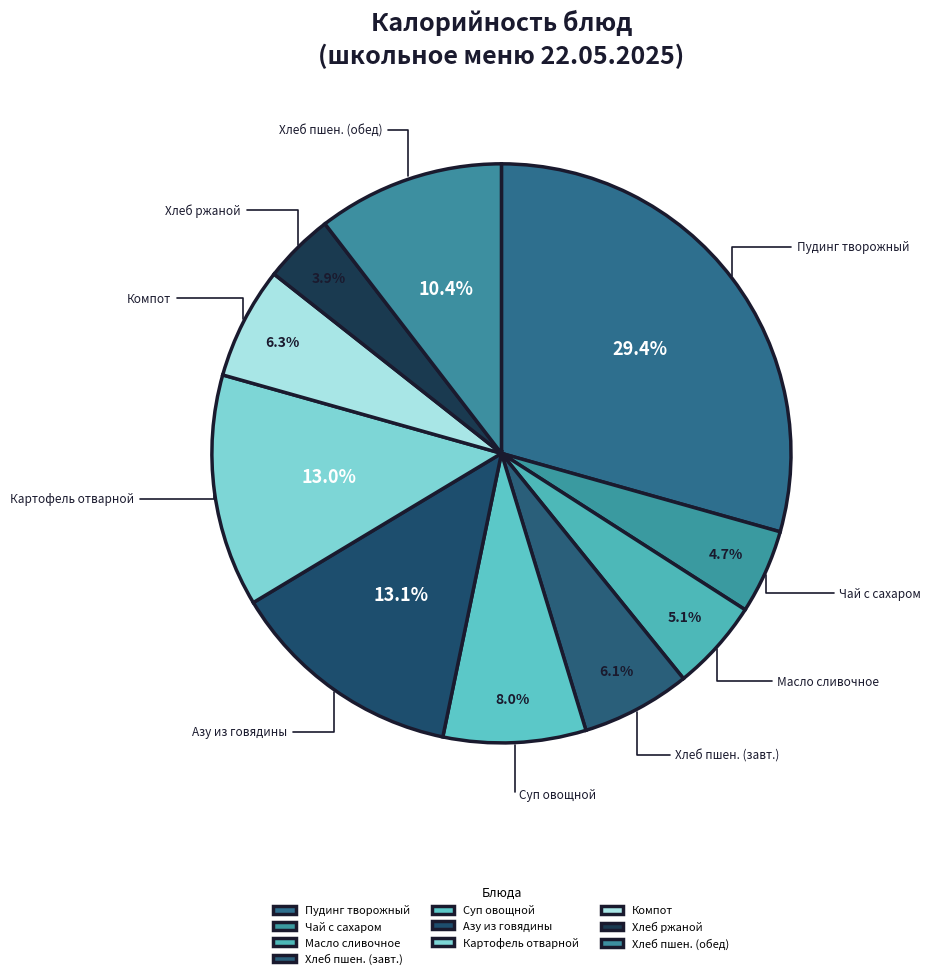

What is the ratio of the value at Чай с сахаром to the value at Картофель отварной?

0.4